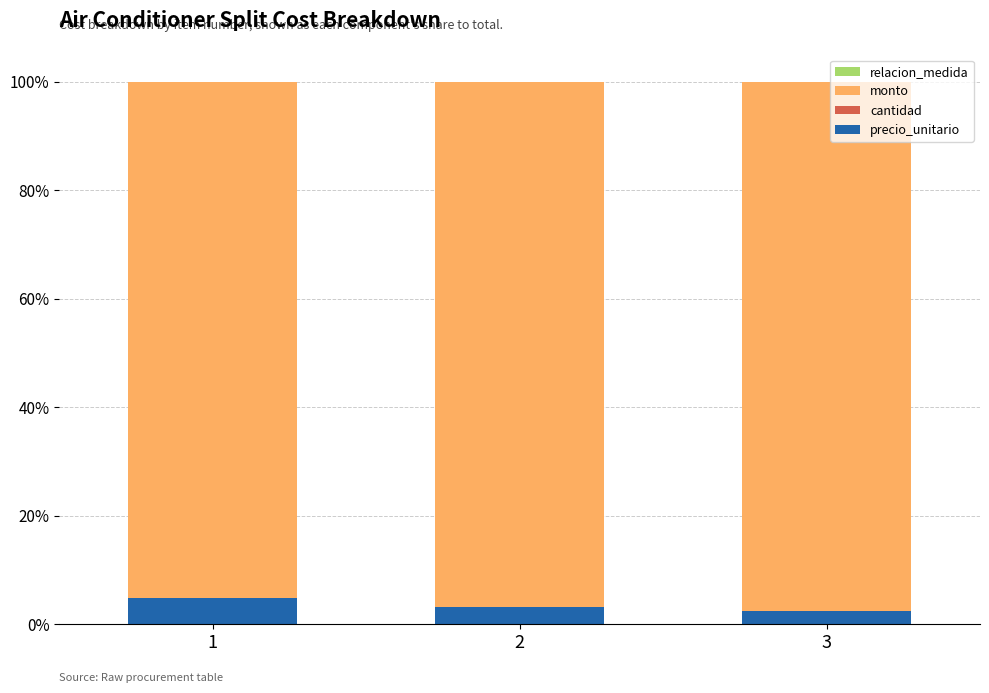

The monto series shows 1.6 at 1. True or false?

False